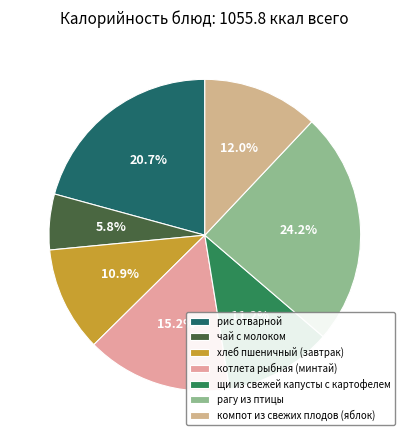

True or false: рагу из птицы accounts for 30% of the total.

False